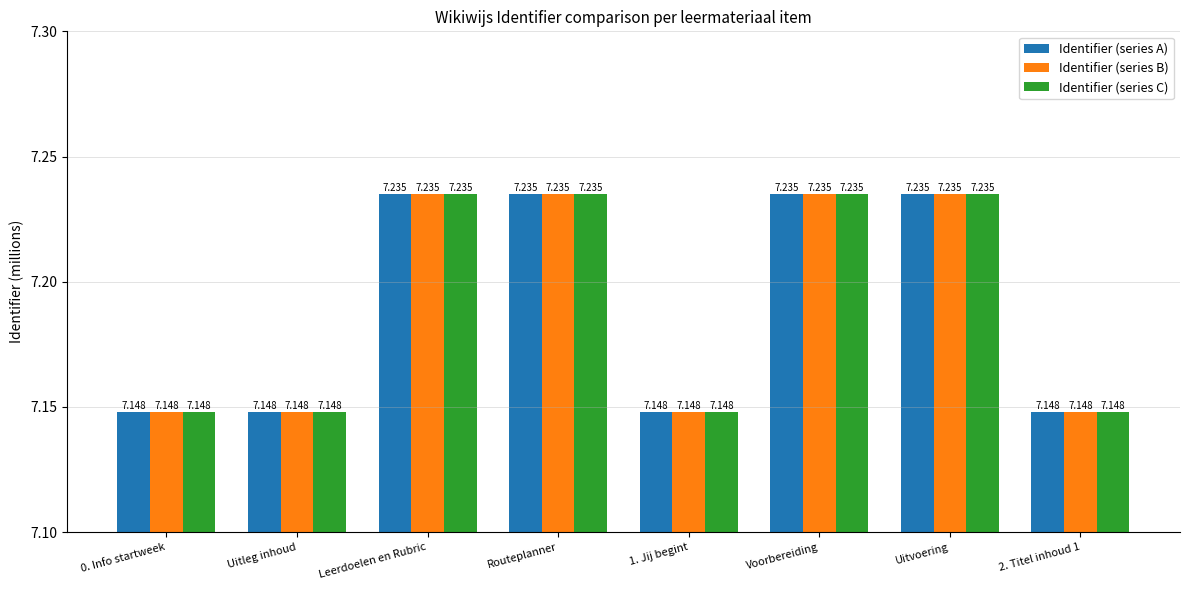

How many bars are there in total?

24